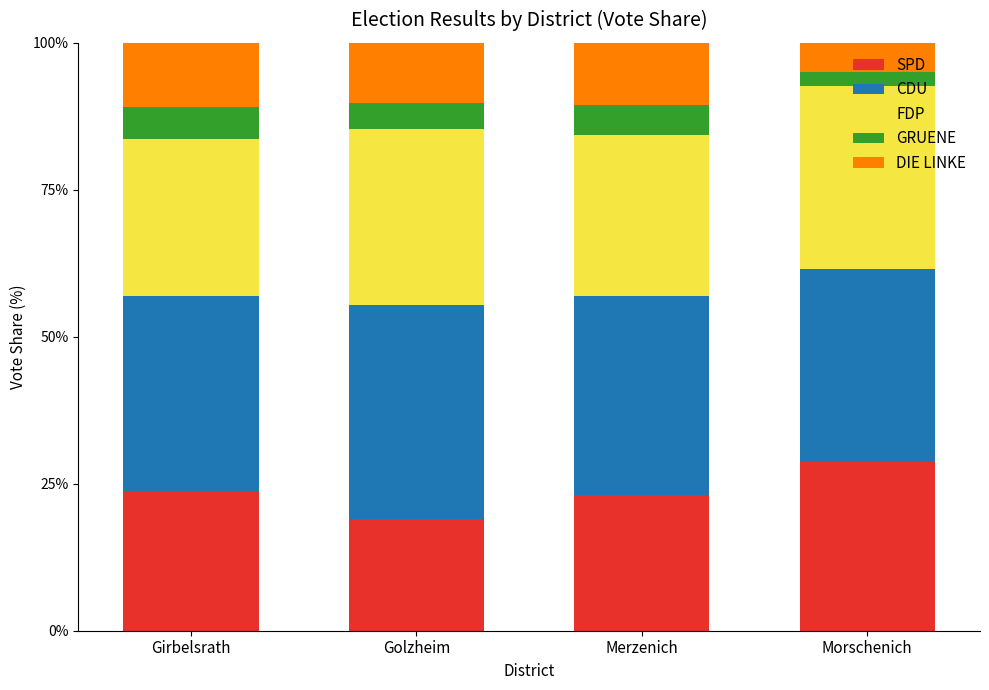

Are the bars grouped side by side (vs. stacked)?

No